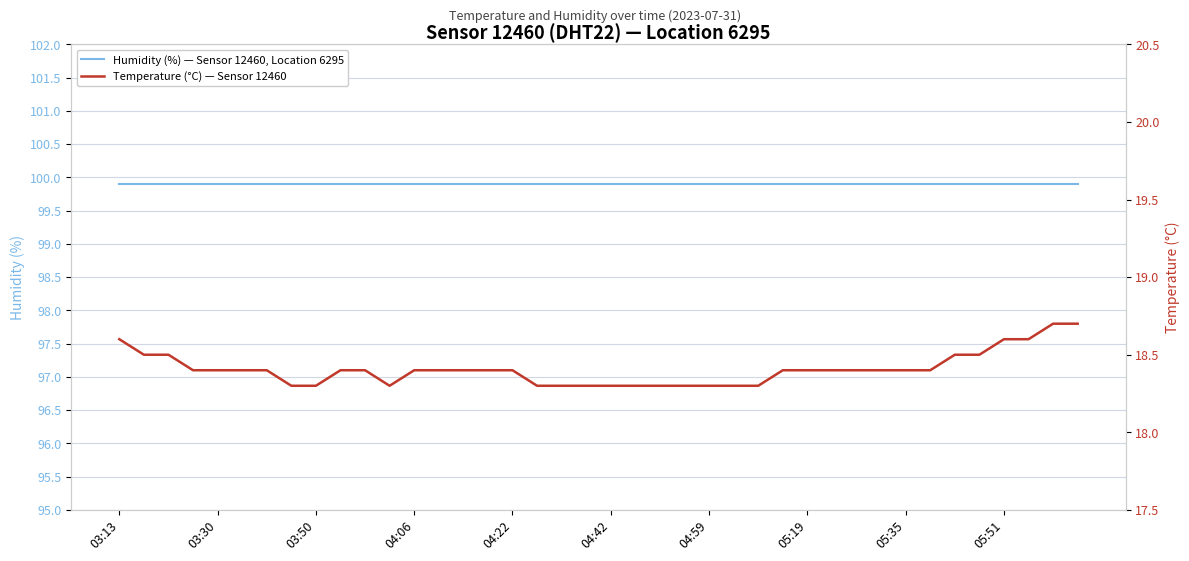

True or false: Humidity (%) — Sensor 12460, Location 6295 and Temperature (°C) — Sensor 12460 cross at least once.

False